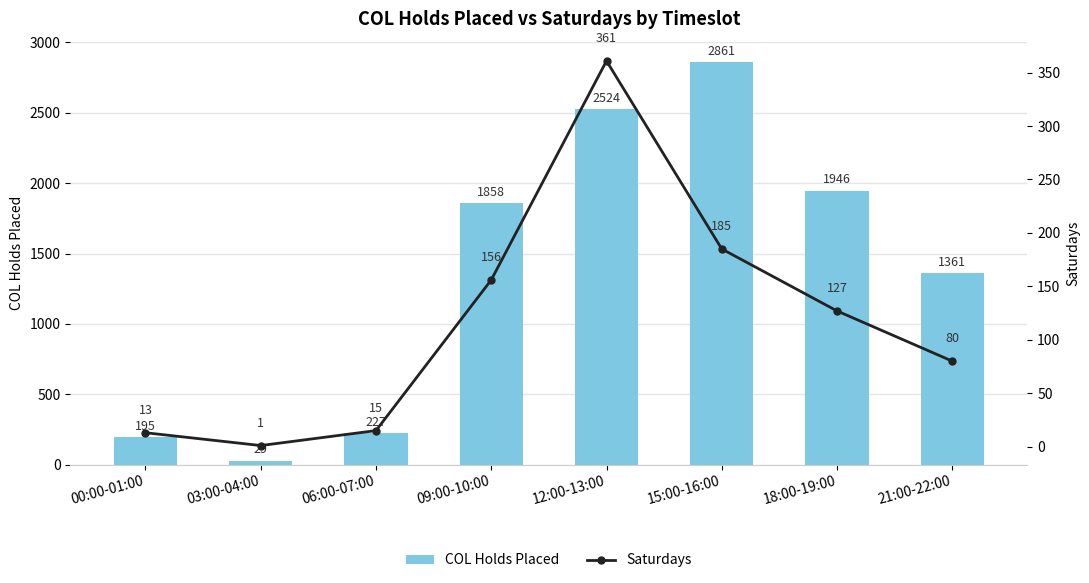

What position from the right is 18:00-19:00?

2